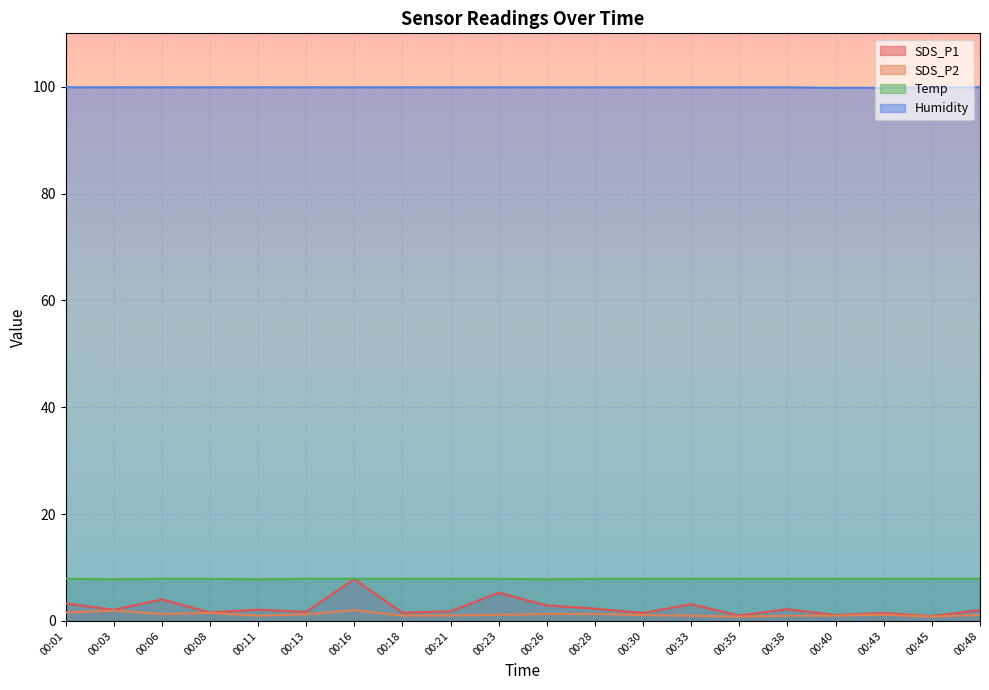

How many lines are shown in the chart?

4